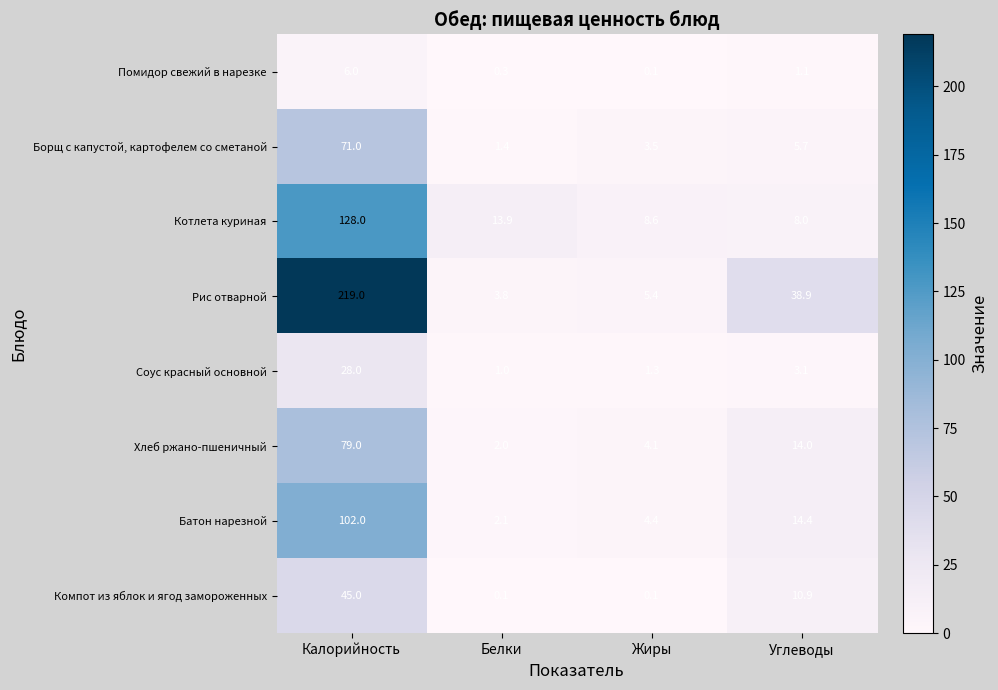

At which category is the sum across all series the highest?

Калорийность